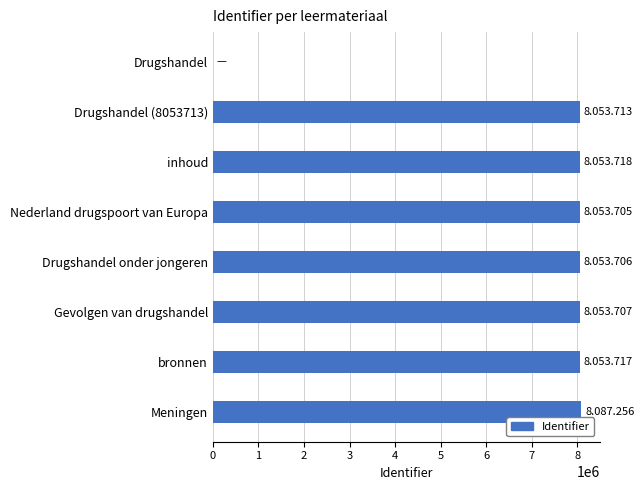

The value at inhoud is 12325056. True or false?

False